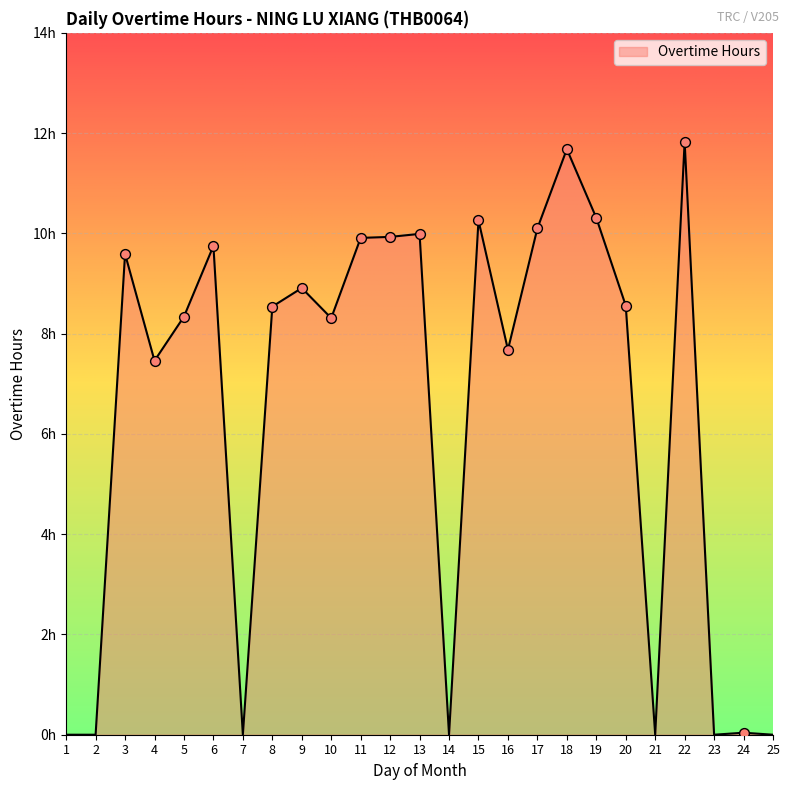

What is the change in value from 11 to 22?

+1.9